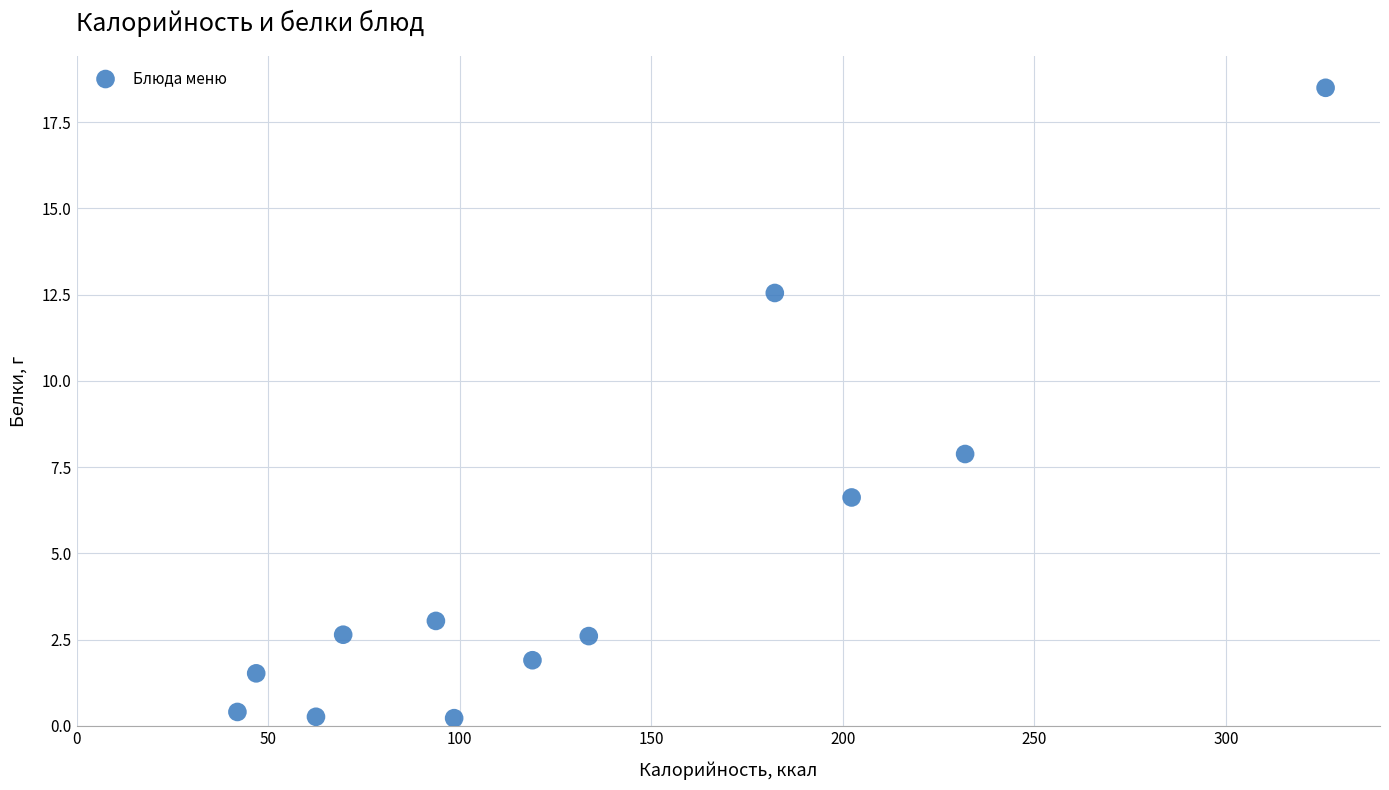

What Y value in the scatter plot is closest to 9?

7.9